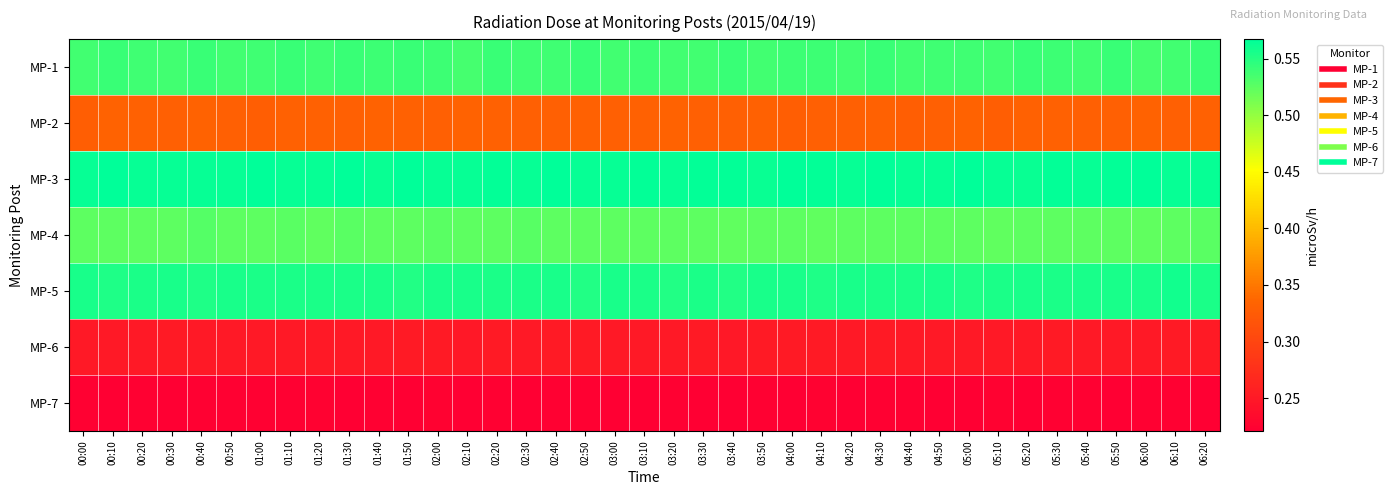

Reading right to left, transcribe all the data shown in this chart.

MP-1: 06:20=0.5	06:10=0.5	06:00=0.5	05:50=0.5	05:40=0.5	05:30=0.5	05:20=0.5	05:10=0.5	05:00=0.5	04:50=0.5	04:40=0.5	04:30=0.5	04:20=0.5	04:10=0.5	04:00=0.5	03:50=0.5	03:40=0.5	03:30=0.5	03:20=0.5	03:10=0.5	03:00=0.5	02:50=0.5	02:40=0.5	02:30=0.5	02:20=0.5	02:10=0.5	02:00=0.5	01:50=0.5	01:40=0.5	01:30=0.5	01:20=0.5	01:10=0.5	01:00=0.5	00:50=0.5	00:40=0.5	00:30=0.5	00:20=0.5	00:10=0.5	00:00=0.5
MP-2: 06:20=0.3	06:10=0.3	06:00=0.3	05:50=0.3	05:40=0.3	05:30=0.3	05:20=0.3	05:10=0.3	05:00=0.3	04:50=0.3	04:40=0.3	04:30=0.3	04:20=0.3	04:10=0.3	04:00=0.3	03:50=0.3	03:40=0.3	03:30=0.3	03:20=0.3	03:10=0.3	03:00=0.3	02:50=0.3	02:40=0.3	02:30=0.3	02:20=0.3	02:10=0.3	02:00=0.3	01:50=0.3	01:40=0.3	01:30=0.3	01:20=0.3	01:10=0.3	01:00=0.3	00:50=0.3	00:40=0.3	00:30=0.3	00:20=0.3	00:10=0.3	00:00=0.3
MP-3: 06:20=0.6	06:10=0.6	06:00=0.6	05:50=0.6	05:40=0.6	05:30=0.6	05:20=0.6	05:10=0.6	05:00=0.6	04:50=0.6	04:40=0.6	04:30=0.6	04:20=0.6	04:10=0.6	04:00=0.6	03:50=0.6	03:40=0.6	03:30=0.6	03:20=0.6	03:10=0.6	03:00=0.6	02:50=0.6	02:40=0.6	02:30=0.6	02:20=0.6	02:10=0.6	02:00=0.6	01:50=0.6	01:40=0.6	01:30=0.6	01:20=0.6	01:10=0.6	01:00=0.6	00:50=0.6	00:40=0.6	00:30=0.6	00:20=0.6	00:10=0.6	00:00=0.6
MP-4: 06:20=0.5	06:10=0.5	06:00=0.5	05:50=0.5	05:40=0.5	05:30=0.5	05:20=0.5	05:10=0.5	05:00=0.5	04:50=0.5	04:40=0.5	04:30=0.5	04:20=0.5	04:10=0.5	04:00=0.5	03:50=0.5	03:40=0.5	03:30=0.5	03:20=0.5	03:10=0.5	03:00=0.5	02:50=0.5	02:40=0.5	02:30=0.5	02:20=0.5	02:10=0.5	02:00=0.5	01:50=0.5	01:40=0.5	01:30=0.5	01:20=0.5	01:10=0.5	01:00=0.5	00:50=0.5	00:40=0.5	00:30=0.5	00:20=0.5	00:10=0.5	00:00=0.5
MP-5: 06:20=0.6	06:10=0.6	06:00=0.6	05:50=0.6	05:40=0.6	05:30=0.6	05:20=0.6	05:10=0.6	05:00=0.6	04:50=0.6	04:40=0.6	04:30=0.6	04:20=0.6	04:10=0.6	04:00=0.6	03:50=0.6	03:40=0.6	03:30=0.6	03:20=0.6	03:10=0.6	03:00=0.6	02:50=0.6	02:40=0.6	02:30=0.6	02:20=0.6	02:10=0.6	02:00=0.6	01:50=0.6	01:40=0.6	01:30=0.6	01:20=0.6	01:10=0.6	01:00=0.6	00:50=0.6	00:40=0.6	00:30=0.6	00:20=0.6	00:10=0.6	00:00=0.6
MP-6: 06:20=0.3	06:10=0.3	06:00=0.2	05:50=0.2	05:40=0.2	05:30=0.3	05:20=0.2	05:10=0.2	05:00=0.2	04:50=0.2	04:40=0.2	04:30=0.3	04:20=0.2	04:10=0.3	04:00=0.3	03:50=0.3	03:40=0.2	03:30=0.3	03:20=0.2	03:10=0.2	03:00=0.2	02:50=0.3	02:40=0.3	02:30=0.2	02:20=0.3	02:10=0.2	02:00=0.3	01:50=0.3	01:40=0.2	01:30=0.2	01:20=0.2	01:10=0.2	01:00=0.2	00:50=0.2	00:40=0.2	00:30=0.3	00:20=0.2	00:10=0.2	00:00=0.2
MP-7: 06:20=0.2	06:10=0.2	06:00=0.2	05:50=0.2	05:40=0.2	05:30=0.2	05:20=0.2	05:10=0.2	05:00=0.2	04:50=0.2	04:40=0.2	04:30=0.2	04:20=0.2	04:10=0.2	04:00=0.2	03:50=0.2	03:40=0.2	03:30=0.2	03:20=0.2	03:10=0.2	03:00=0.2	02:50=0.2	02:40=0.2	02:30=0.2	02:20=0.2	02:10=0.2	02:00=0.2	01:50=0.2	01:40=0.2	01:30=0.2	01:20=0.2	01:10=0.2	01:00=0.2	00:50=0.2	00:40=0.2	00:30=0.2	00:20=0.2	00:10=0.2	00:00=0.2